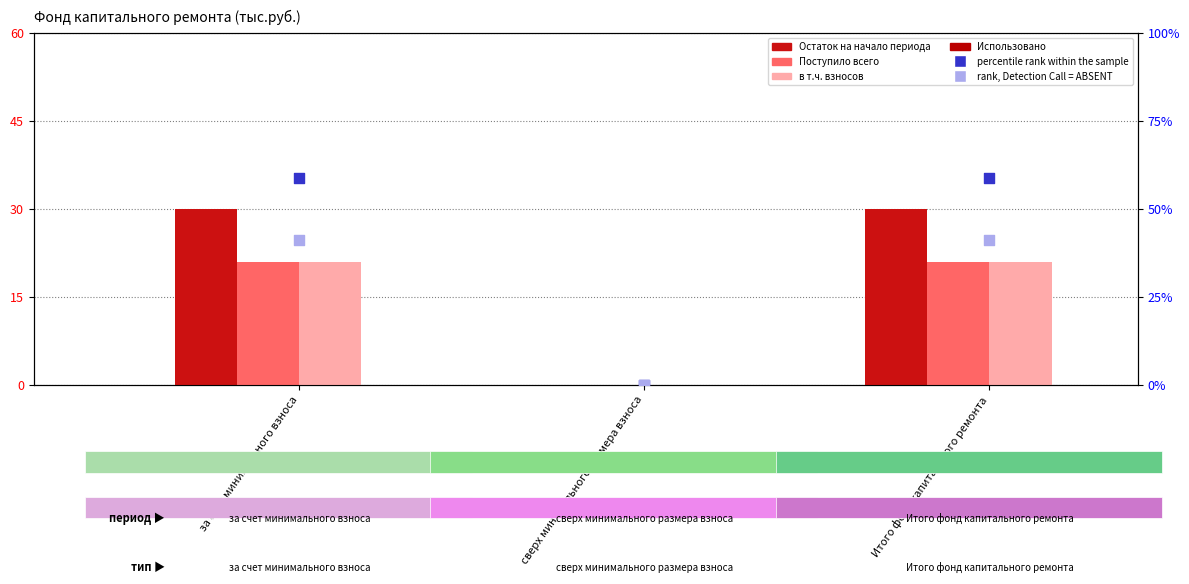

What are all the series names shown in the legend?

Остаток на начало периода, Поступило всего, в т.ч. взносов, Использовано, percentile rank within the sample, rank, Detection Call = ABSENT